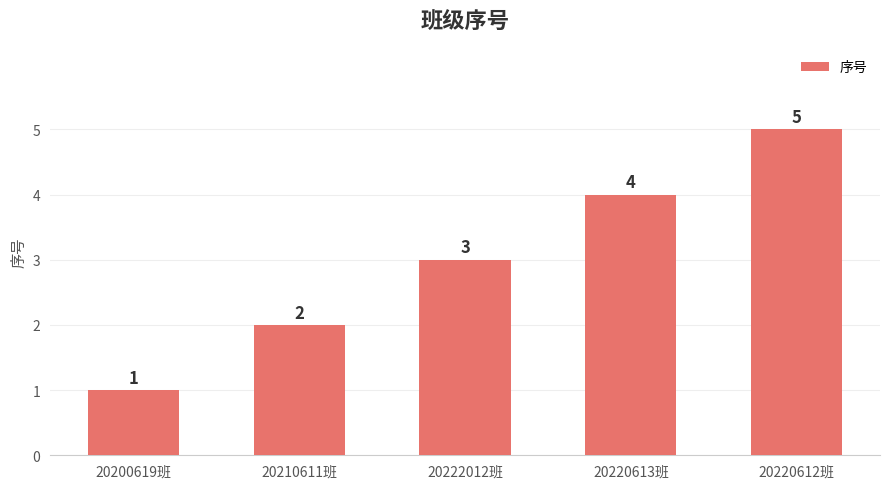

Count the number of data series in this chart.

1